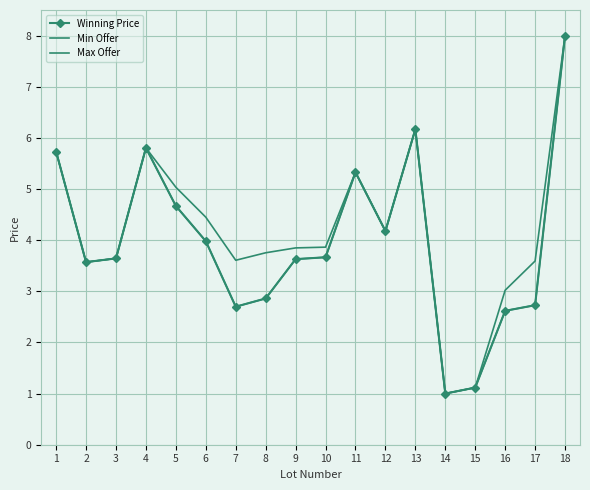

What is the smallest value displayed?

1.0